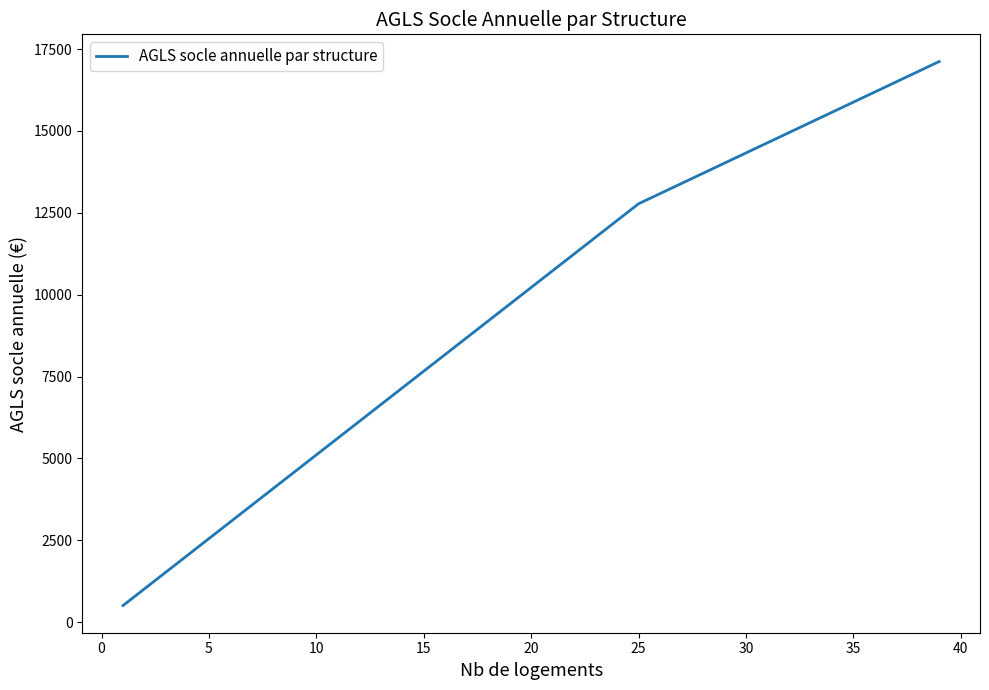

What is the maximum value shown in the chart?

17118.5